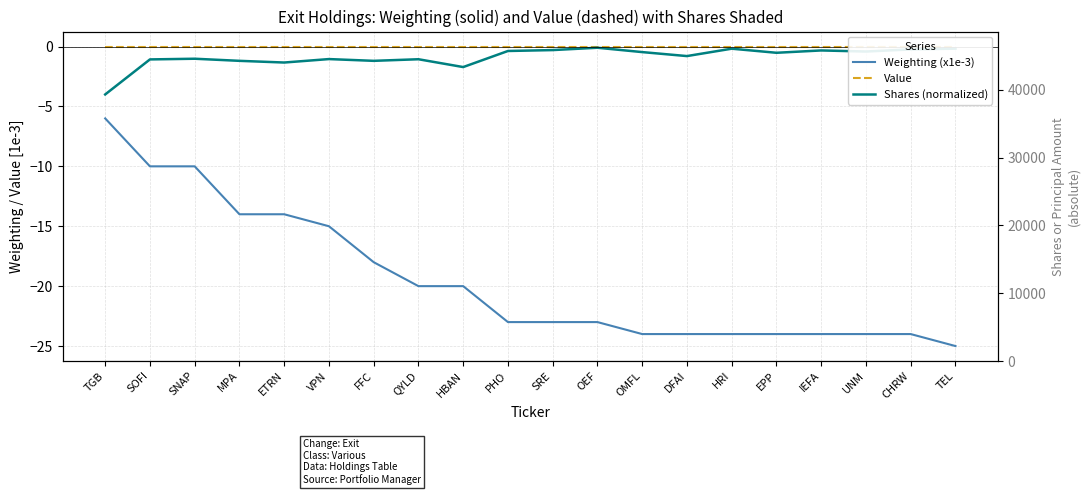

Between HBAN and CHRW, which series saw the biggest shift?

Weighting (x1e-3)